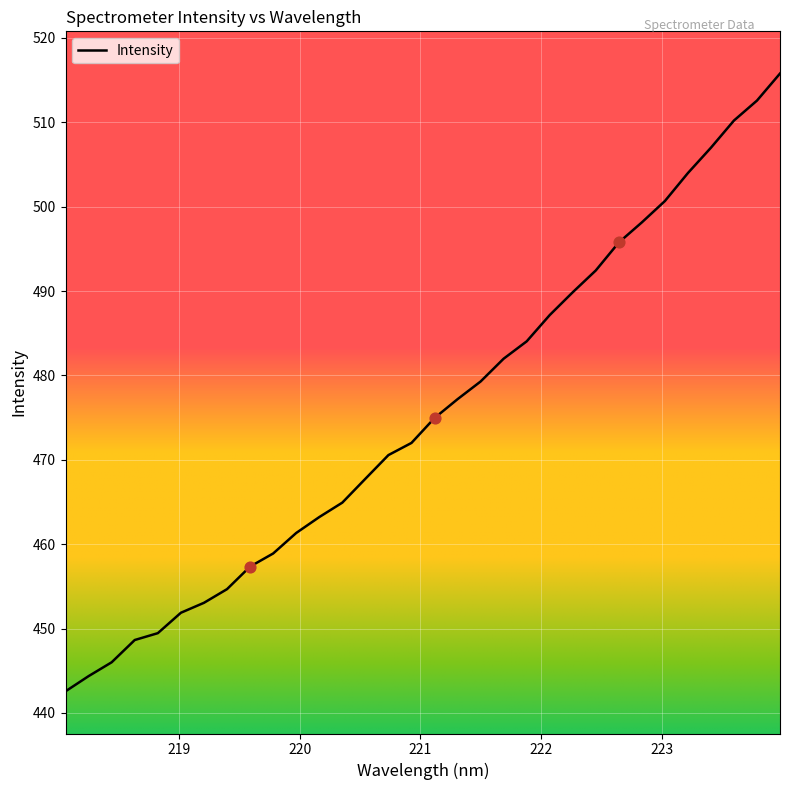

What is the difference between the maximum and minimum values?

73.2